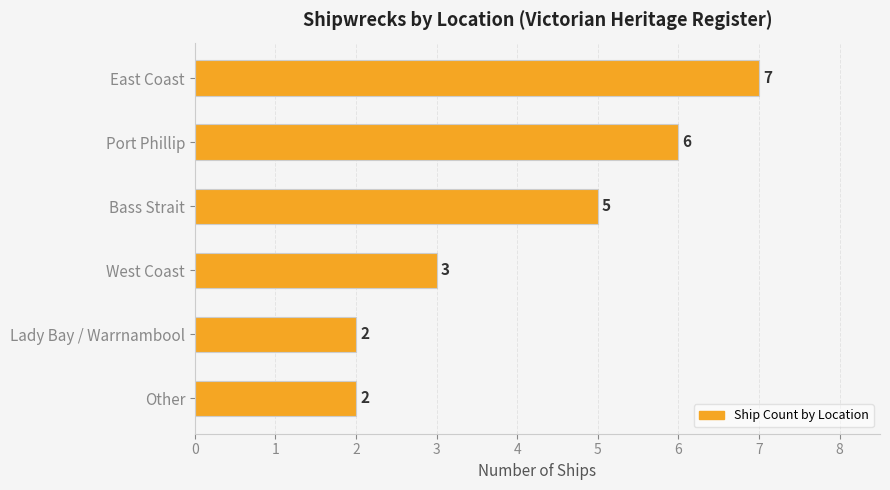

Reading bottom to top, transcribe all the data shown in this chart.

Other=2	Lady Bay / Warrnambool=2	West Coast=3	Bass Strait=5	Port Phillip=6	East Coast=7